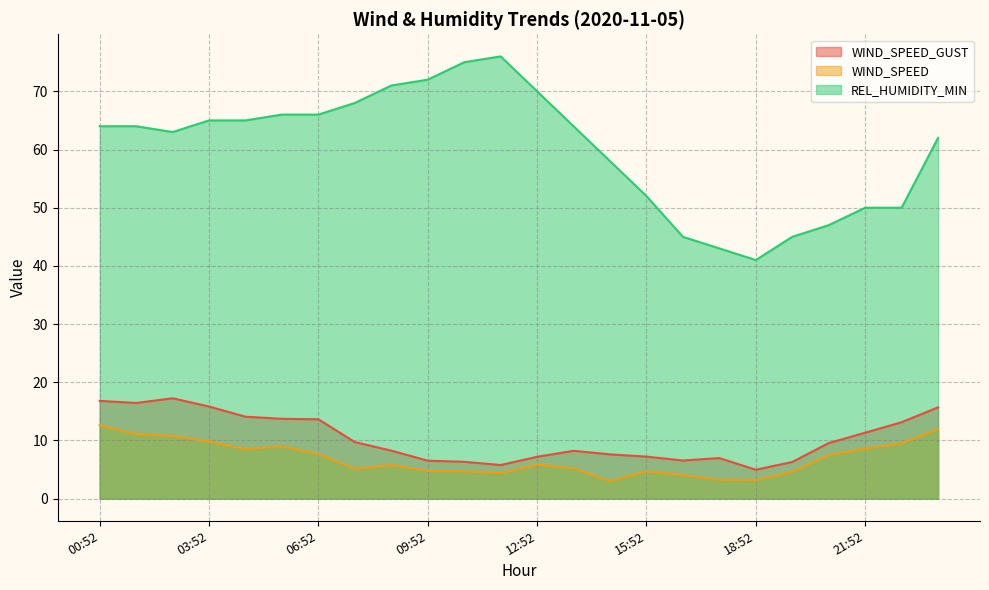

Reading left to right, what are all the values shown in this chart?

WIND_SPEED_GUST: 00:52=16.8	01:52=16.4	02:52=17.2	03:52=15.8	04:52=14.1	05:52=13.7	06:52=13.6	07:52=9.7	08:52=8.2	09:52=6.5	10:52=6.3	11:52=5.8	12:52=7.2	13:52=8.2	14:52=7.6	15:52=7.2	16:52=6.6	17:52=7.0	18:52=5.0	19:52=6.3	20:52=9.6	21:52=11.3	22:52=13.1	23:52=15.7
WIND_SPEED: 00:52=12.6	01:52=11.1	02:52=10.8	03:52=9.8	04:52=8.5	05:52=9.0	06:52=7.6	07:52=5.1	08:52=5.8	09:52=4.8	10:52=4.7	11:52=4.4	12:52=5.8	13:52=5.2	14:52=3.0	15:52=4.7	16:52=4.1	17:52=3.2	18:52=3.2	19:52=4.6	20:52=7.5	21:52=8.6	22:52=9.6	23:52=11.9
REL_HUMIDITY_MIN: 00:52=64.0	01:52=64.0	02:52=63.0	03:52=65.0	04:52=65.0	05:52=66.0	06:52=66.0	07:52=68.0	08:52=71.0	09:52=72.0	10:52=75.0	11:52=76.0	12:52=70.0	13:52=64.0	14:52=58.0	15:52=52.0	16:52=45.0	17:52=43.0	18:52=41.0	19:52=45.0	20:52=47.0	21:52=50.0	22:52=50.0	23:52=62.0